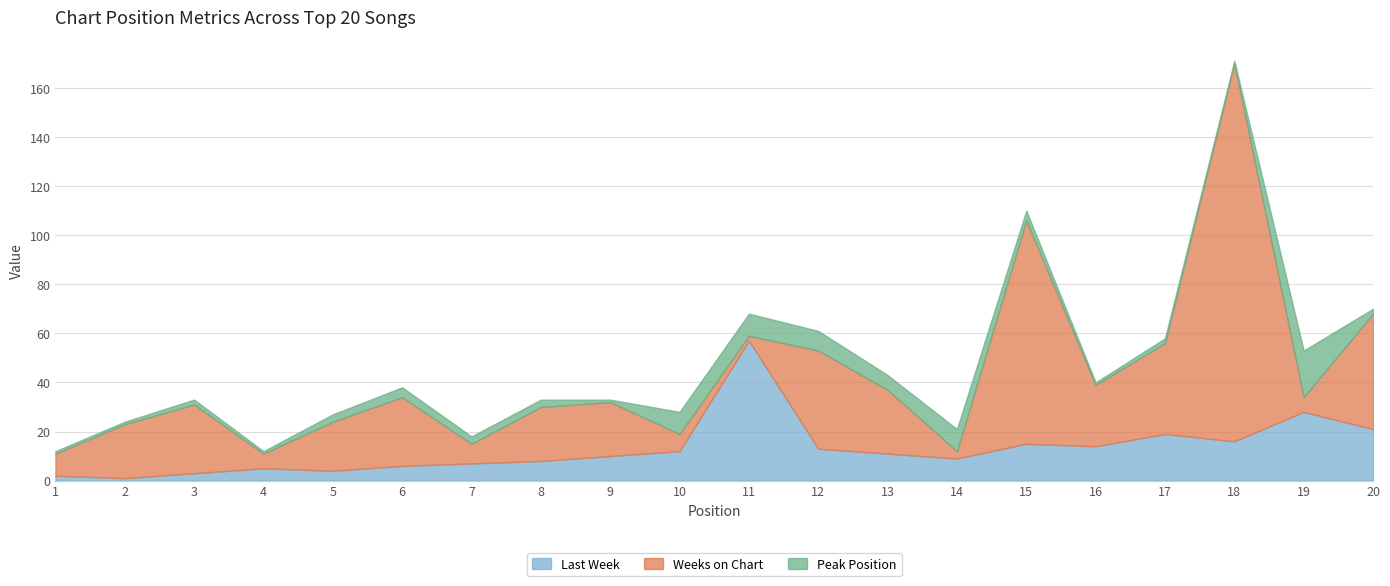

How many data points in Peak Position are above 3?

8